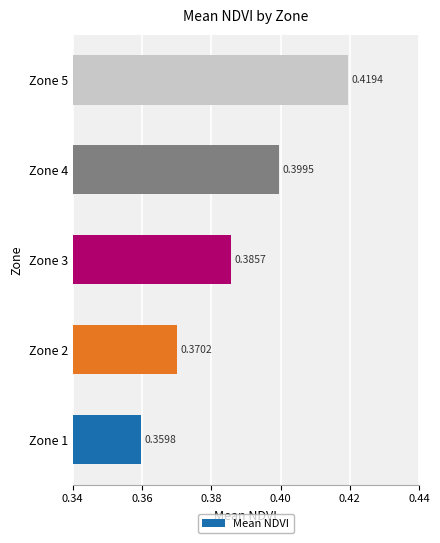

What is the sum of all values?

1.9